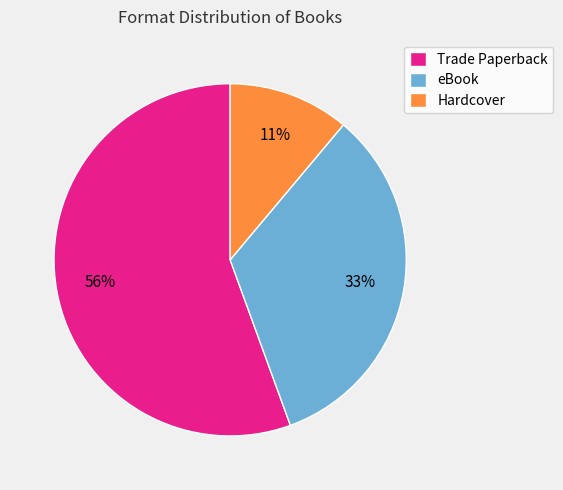

Combined, do Hardcover and eBook account for over 50%?

No